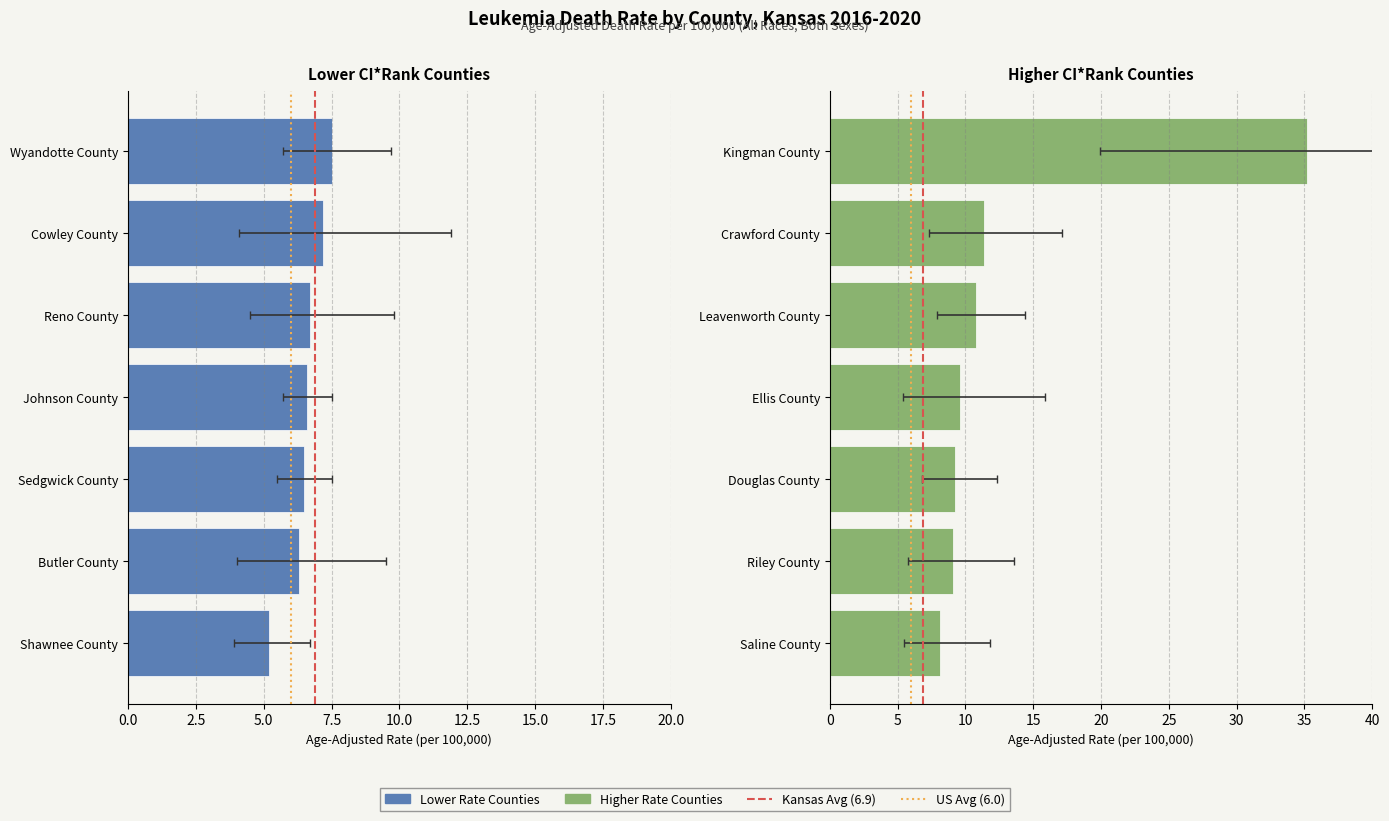

How many values in the upper_ci series exceed 11?

8